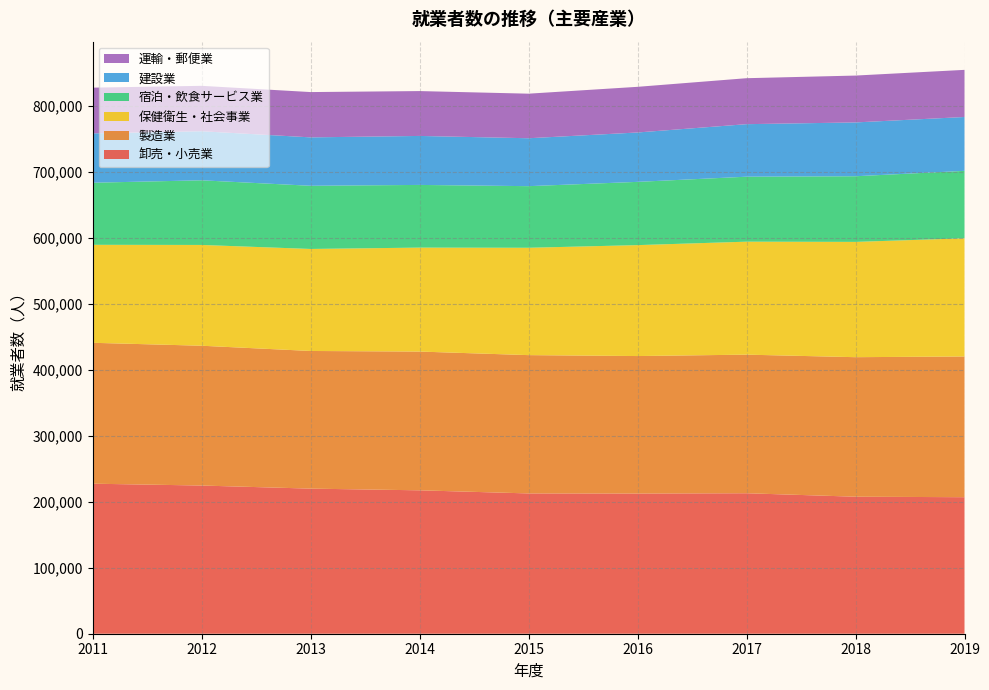

Reading left to right, list all the values displayed in this chart.

卸売・小売業: 227375	224590	219902	217329	212621	212465	212895	207643	206900
製造業: 213540	211873	208616	210296	209611	208361	210060	211465	213282
保健衛生・社会事業: 148501	152740	154609	157550	162698	168113	171212	174733	179099
宿泊・飲食サービス業: 94087	97975	95747	94998	93367	95864	98465	99486	102203
建設業: 74790	74355	73367	74241	72621	74845	79617	81560	81639
運輸・郵便業: 69297	68815	68649	67984	67539	69189	69661	71021	71431